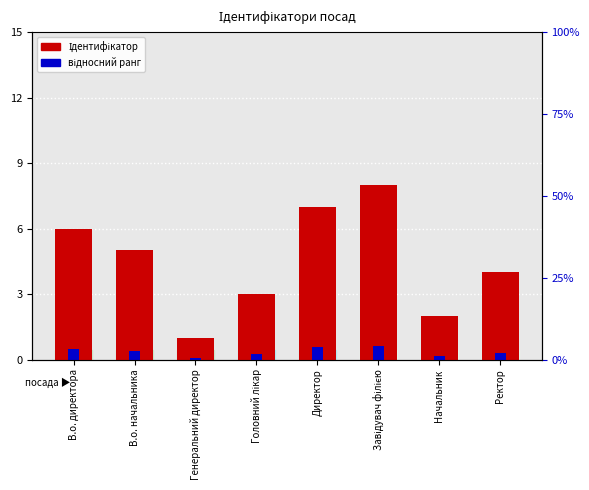

Read the відносний ранг value at Начальник.

0.2